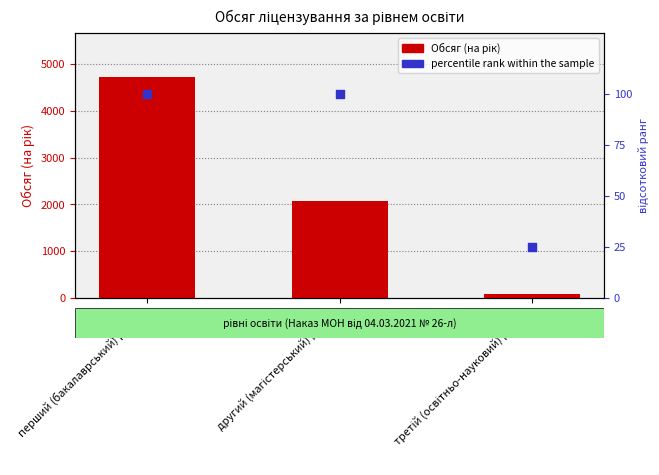

What are all the series names shown in the legend?

Обсяг (на рік), percentile rank within the sample